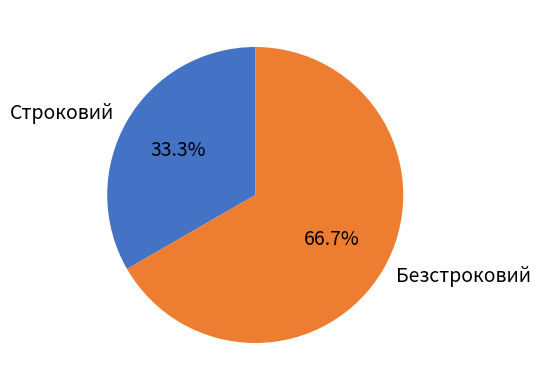

Which category accounts for the majority?

Безстроковий